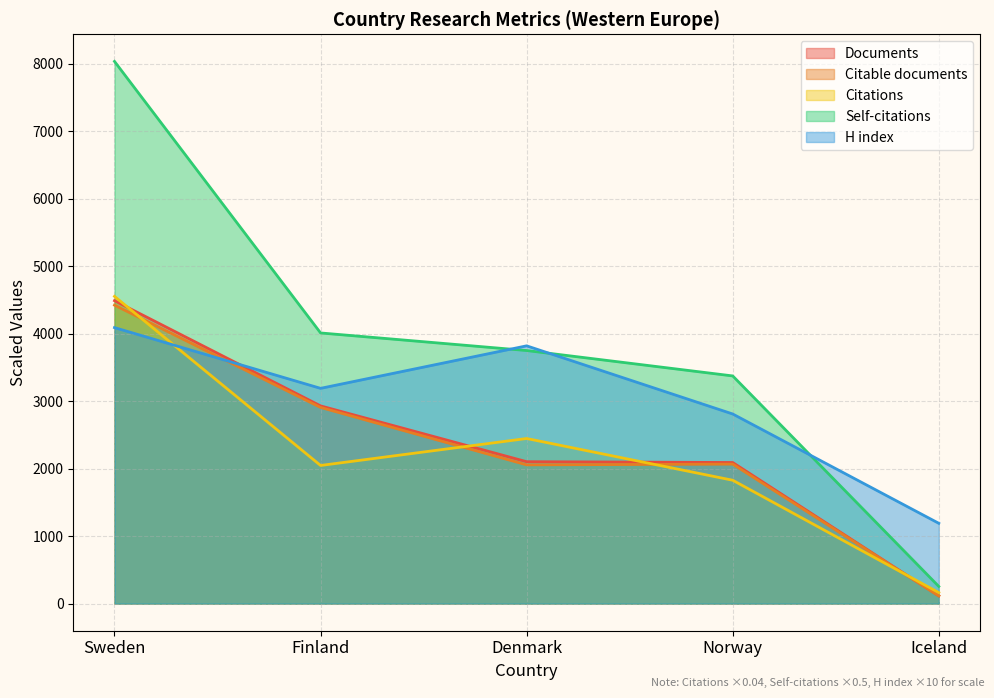

Where do Documents and Citations first cross each other?

Sweden and Finland